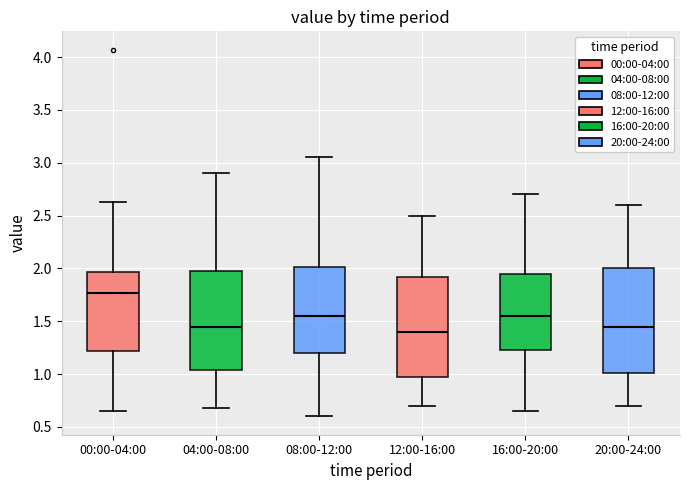

Reading left to right, transcribe this box plot: for each box, give where its median line is, the range the box spans, and where its two whiskers end, as read against the y-axis. The values are not printed on the chart, so give them approximately, as read against the axis.

00:00-04:00: median 1.75, box 1.20 to 1.95, whiskers 0.65 to 2.65
04:00-08:00: median 1.45, box 1.05 to 2.00, whiskers 0.70 to 2.90
08:00-12:00: median 1.55, box 1.20 to 2.00, whiskers 0.60 to 3.05
12:00-16:00: median 1.40, box 1.00 to 1.90, whiskers 0.70 to 2.50
16:00-20:00: median 1.55, box 1.25 to 1.95, whiskers 0.65 to 2.70
20:00-24:00: median 1.45, box 1.00 to 2.00, whiskers 0.70 to 2.60